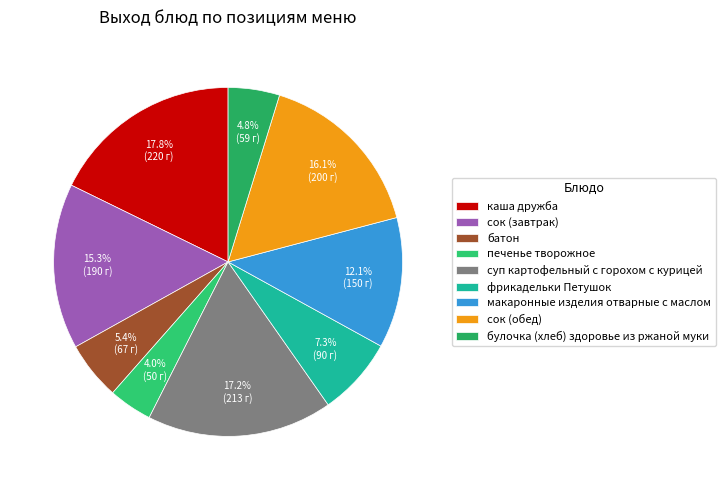

To the nearest percent, what portion does суп картофельный с горохом с курицей represent?

17%